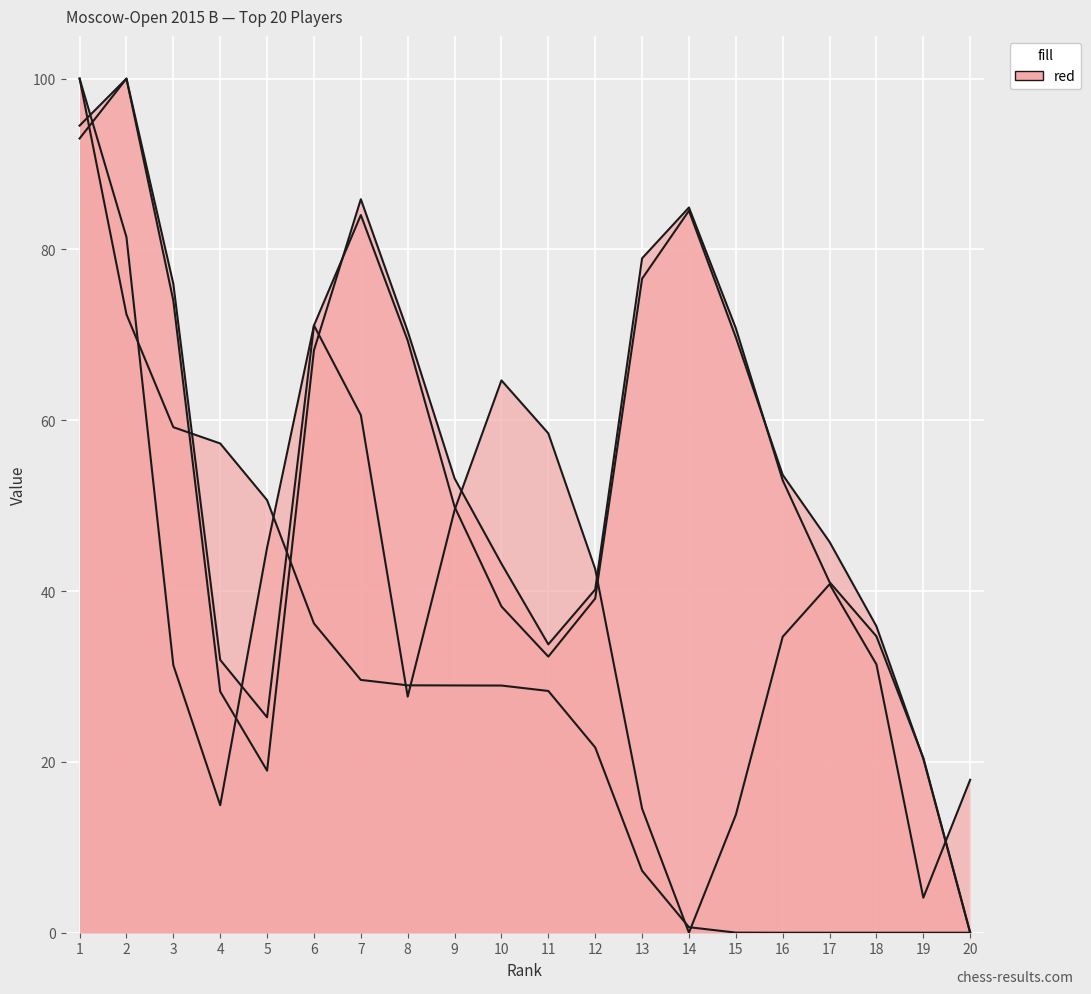

What is the difference between the highest and lowest values at 16?

53.6